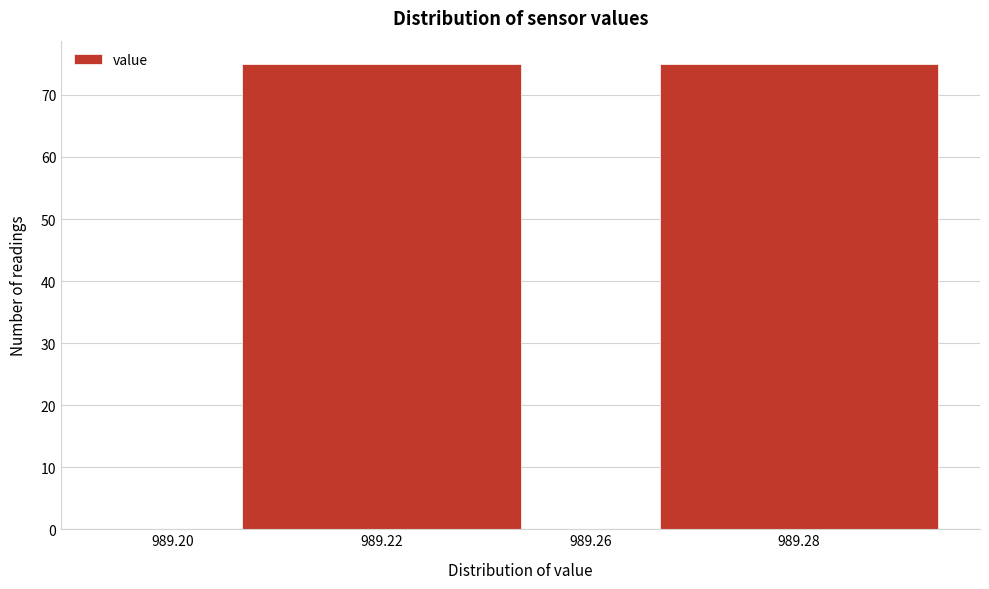

Reading right to left, extract all data points from this chart.

989.28=75	989.26=0	989.22=75	989.20=0